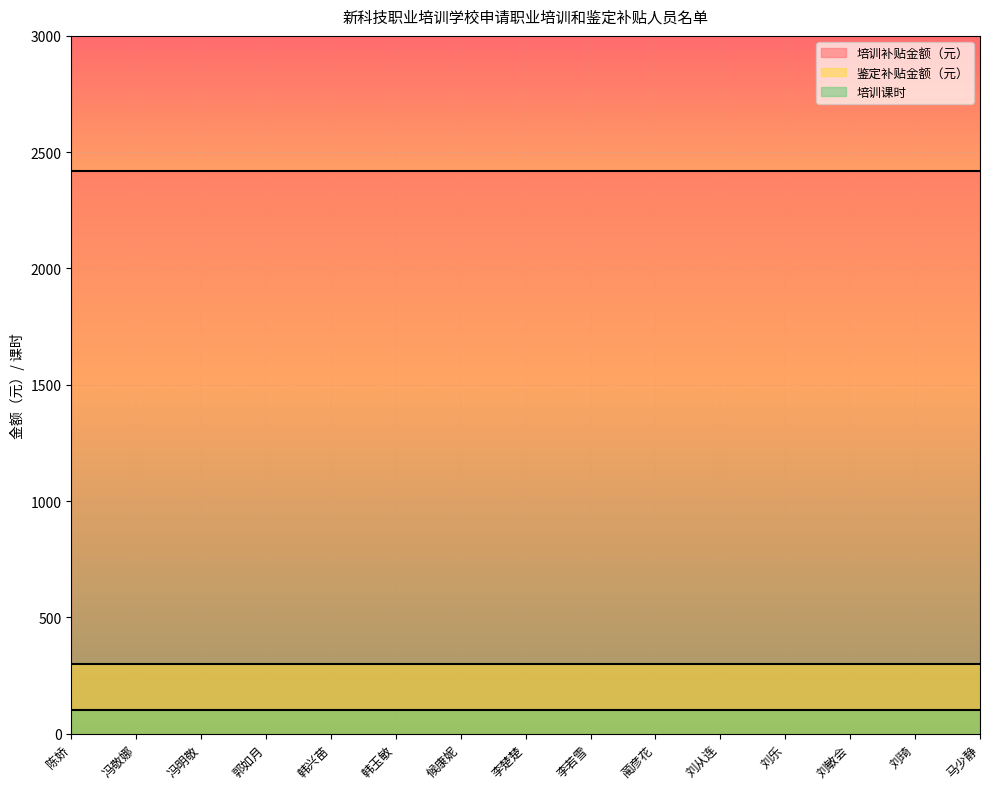

At which label does 培训课时 reach its peak?

陈娇